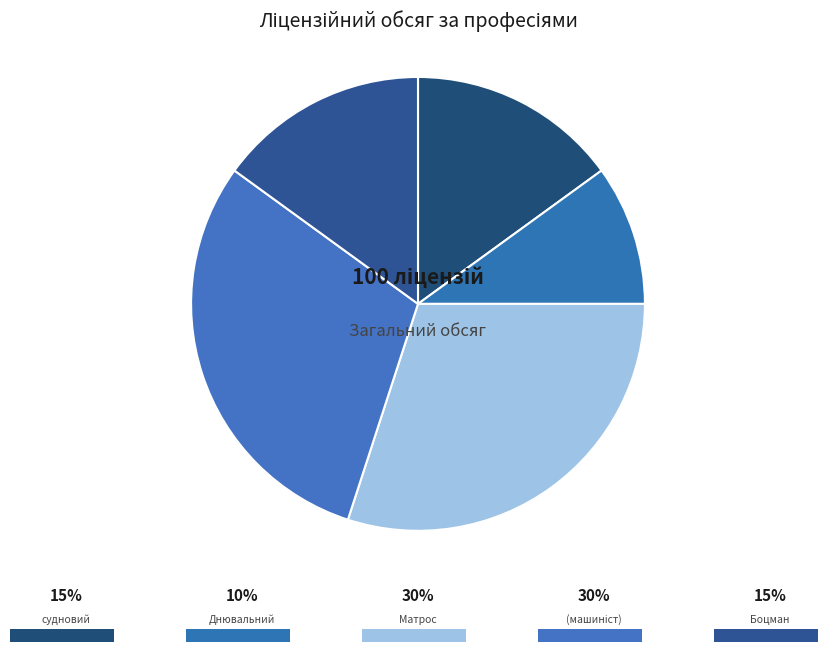

How many slices are in this pie chart?

5